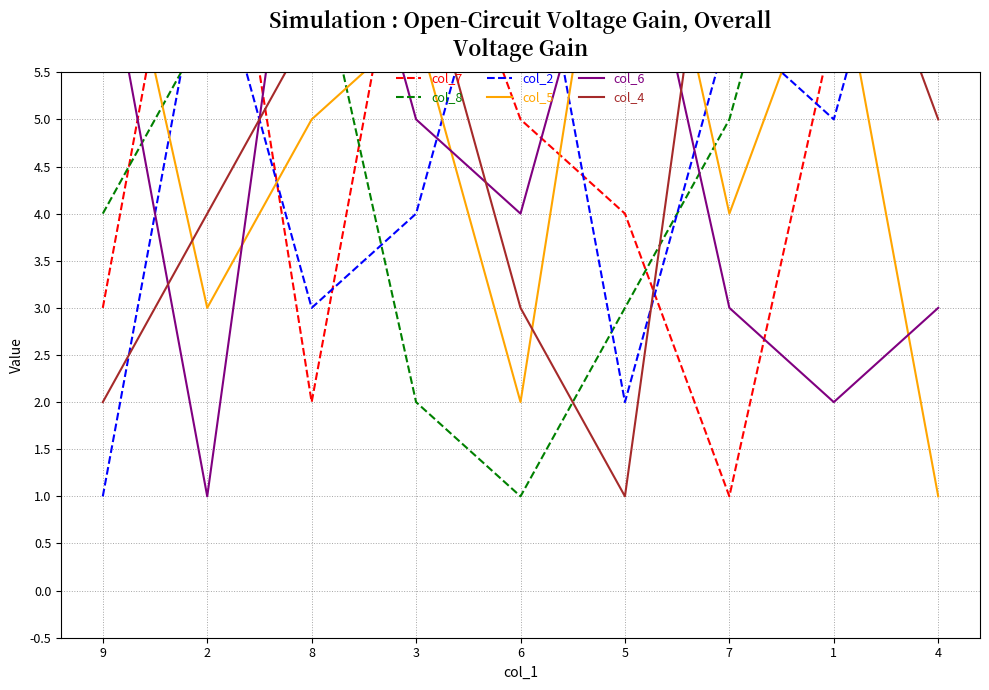

What is the approximate value of col_6 at 9?

7